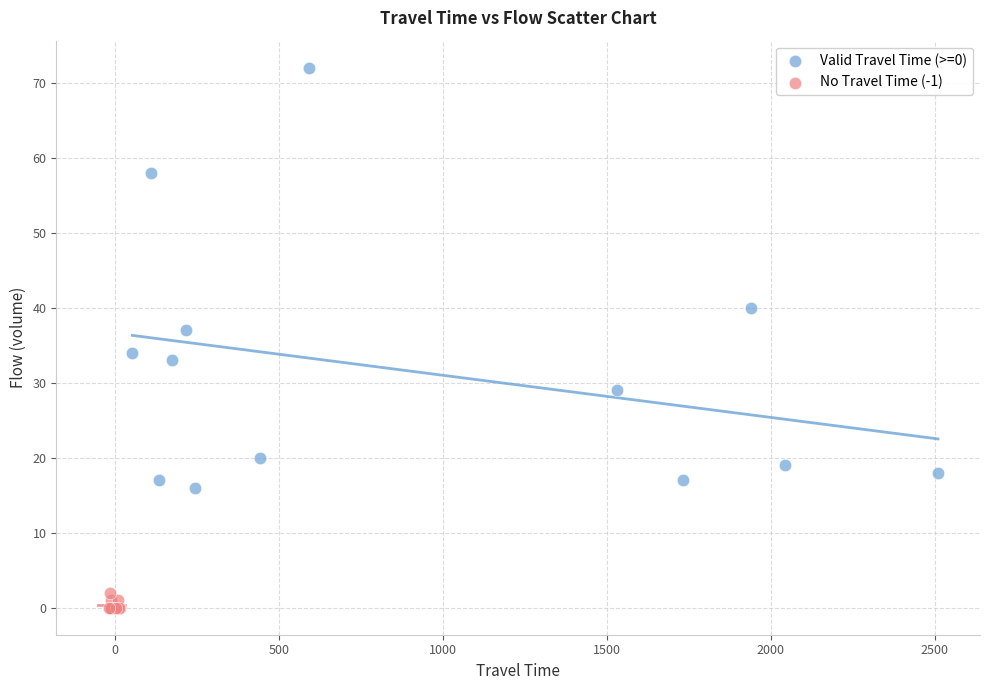

Which series reaches the maximum Y coordinate?

Valid Travel Time (>=0)